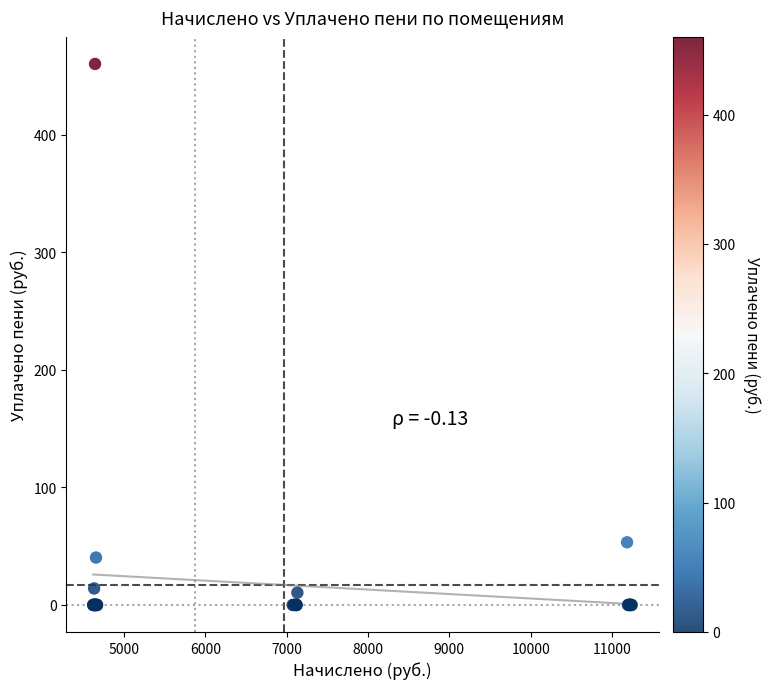

What Y value in the scatter plot is closest to 230?

53.3